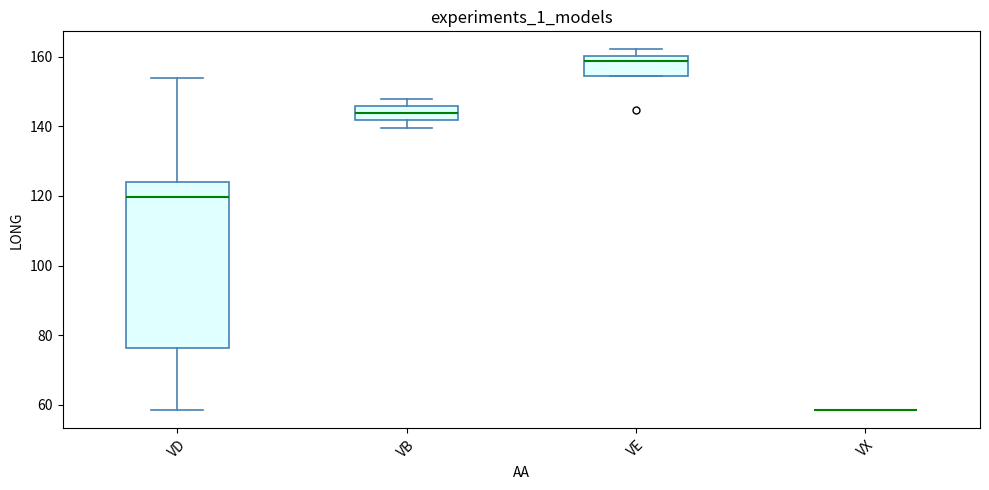

Reading left to right, transcribe this box plot: for each box, give where its median line is, the range the box spans, and where its two whiskers end, as read against the y-axis. The values are not printed on the chart, so give them approximately, as read against the axis.

VD: median 120, box 76 to 124, whiskers 58 to 154
VB: median 144, box 142 to 146, whiskers 140 to 148
VE: median 158, box 154 to 160, whiskers 154 to 162
VX: box collapsed to a line at 58, whiskers 58 to 58